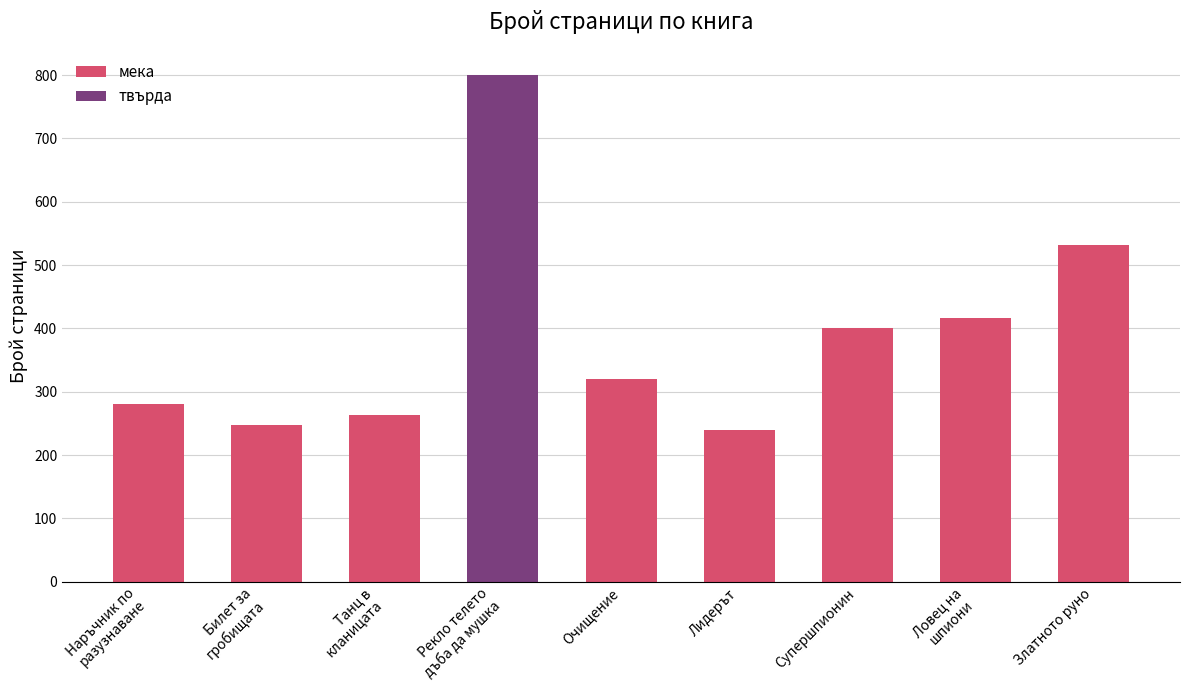

Is it true that the value at Очищение is 320?

True